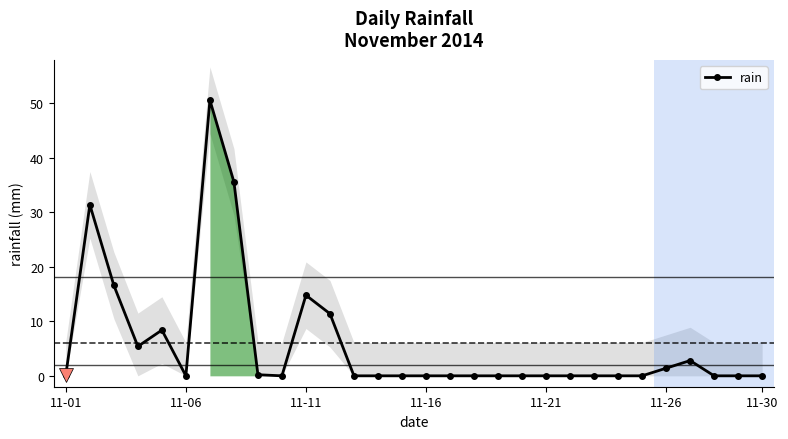

True or false: there are more than 1 points higher than both neighbors.

True